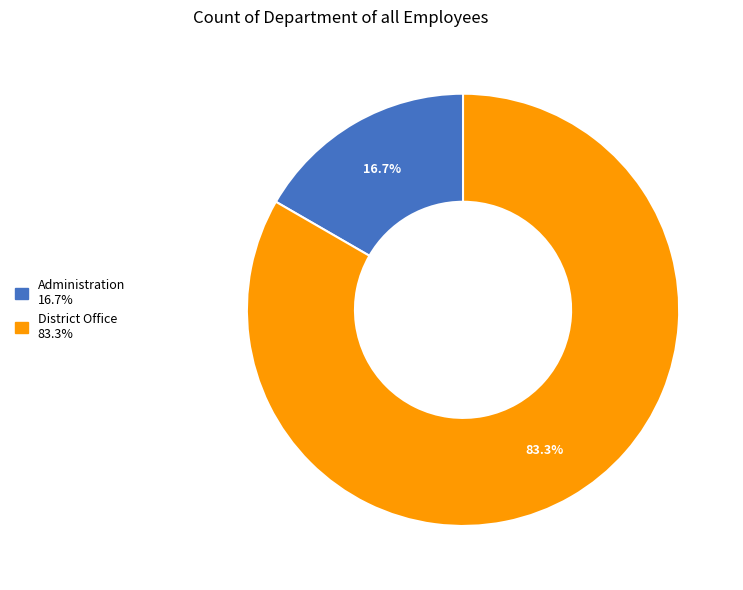

The District Office slice represents 83% of the pie. True or false?

True